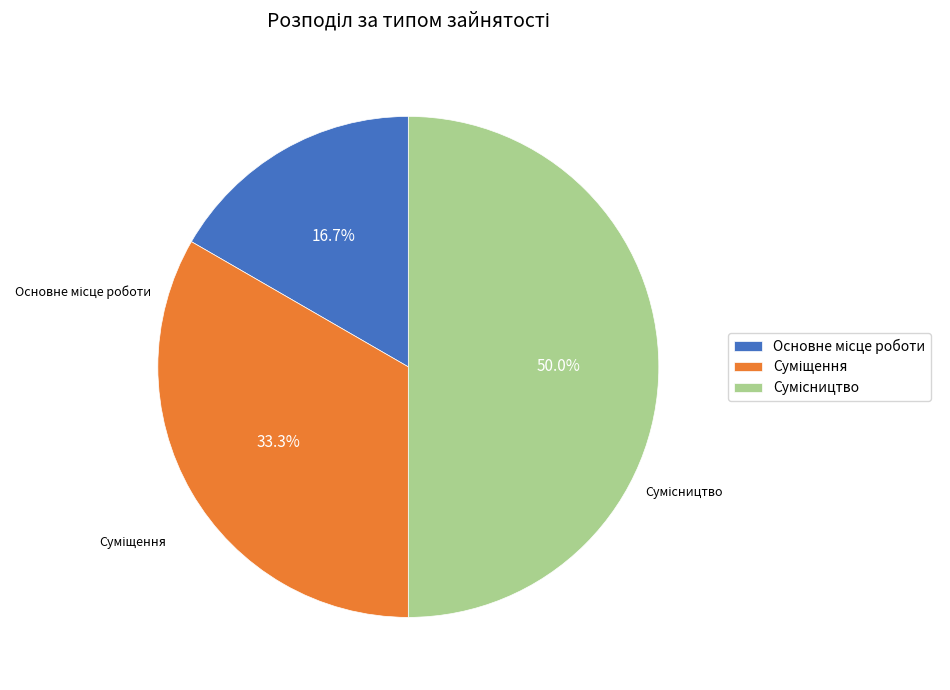

To the nearest percent, what is the difference between the Сумісництво and Основне місце роботи slice percentages?

33%